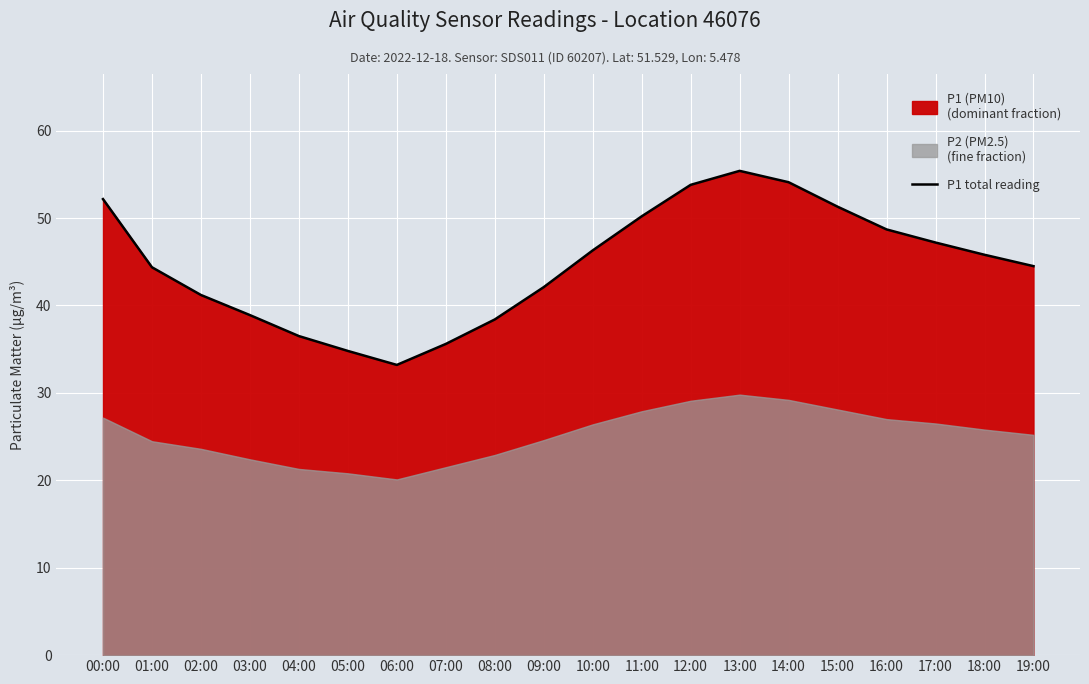

Is it true that the value at 09:00 is 60.2?

False